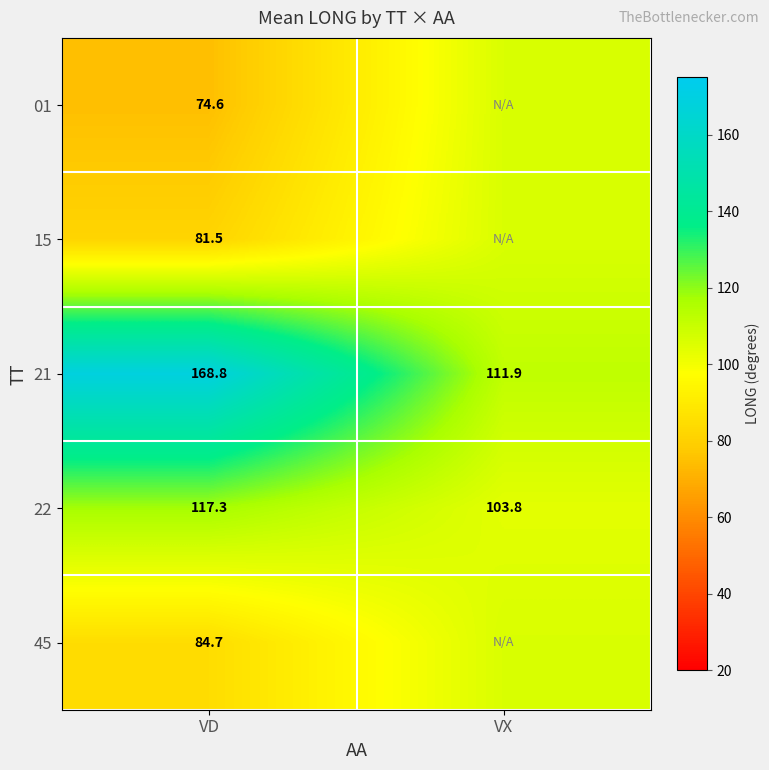

Is the value of 21 at VD greater than the value of 45 at VD?

Yes